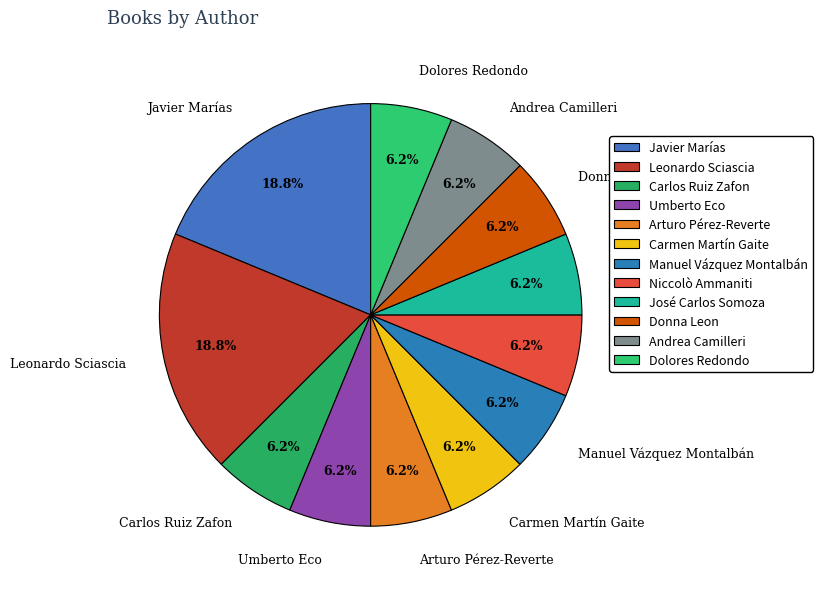

To the nearest percent, what percentage of the pie is José Carlos Somoza?

6%